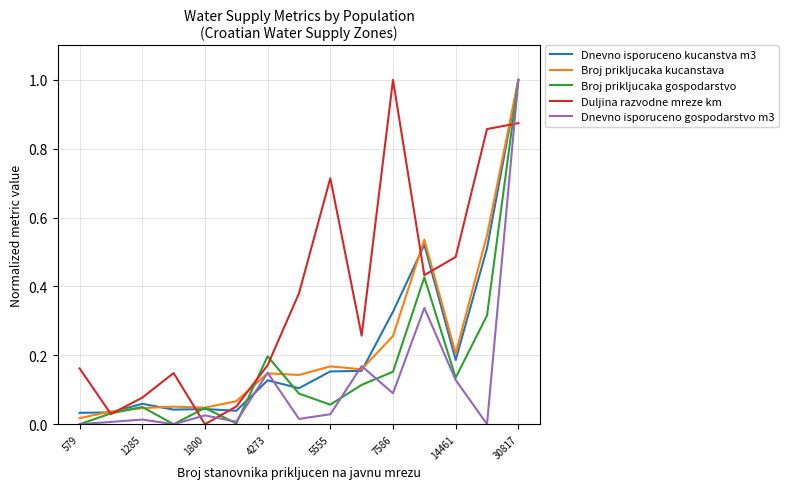

Which series has the largest total across all categories?

Duljina razvodne mreze km